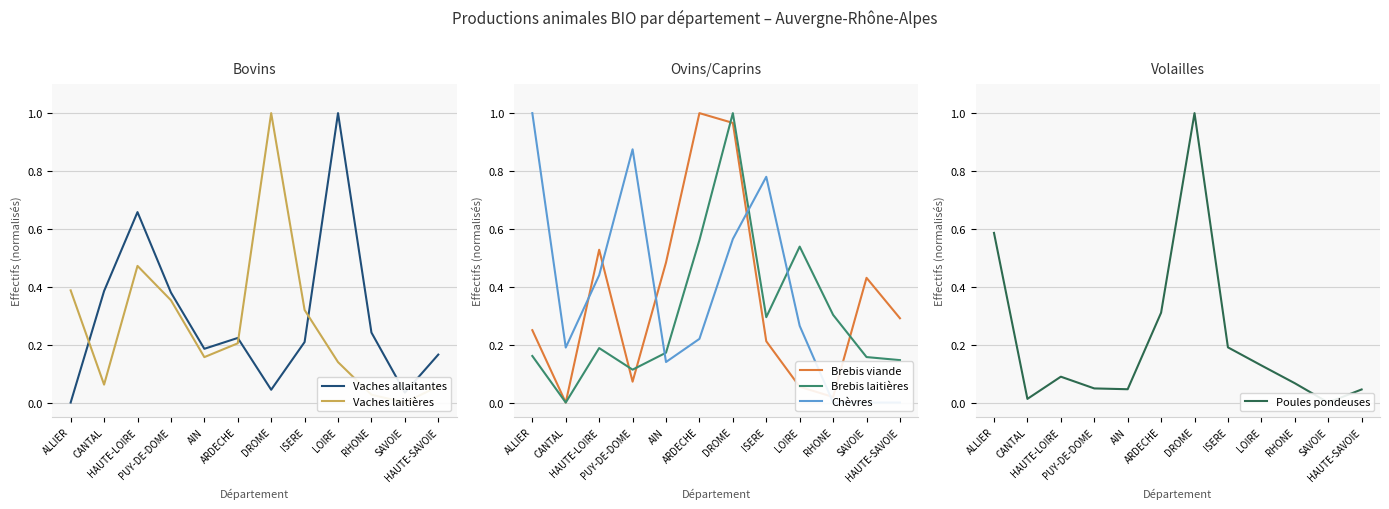

Does the chart display data point markers on the line(s)?

No